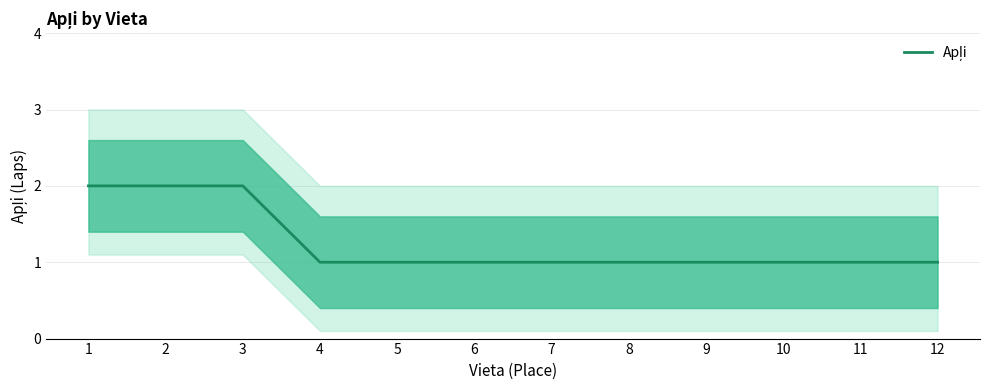

What is the smallest value displayed?

1